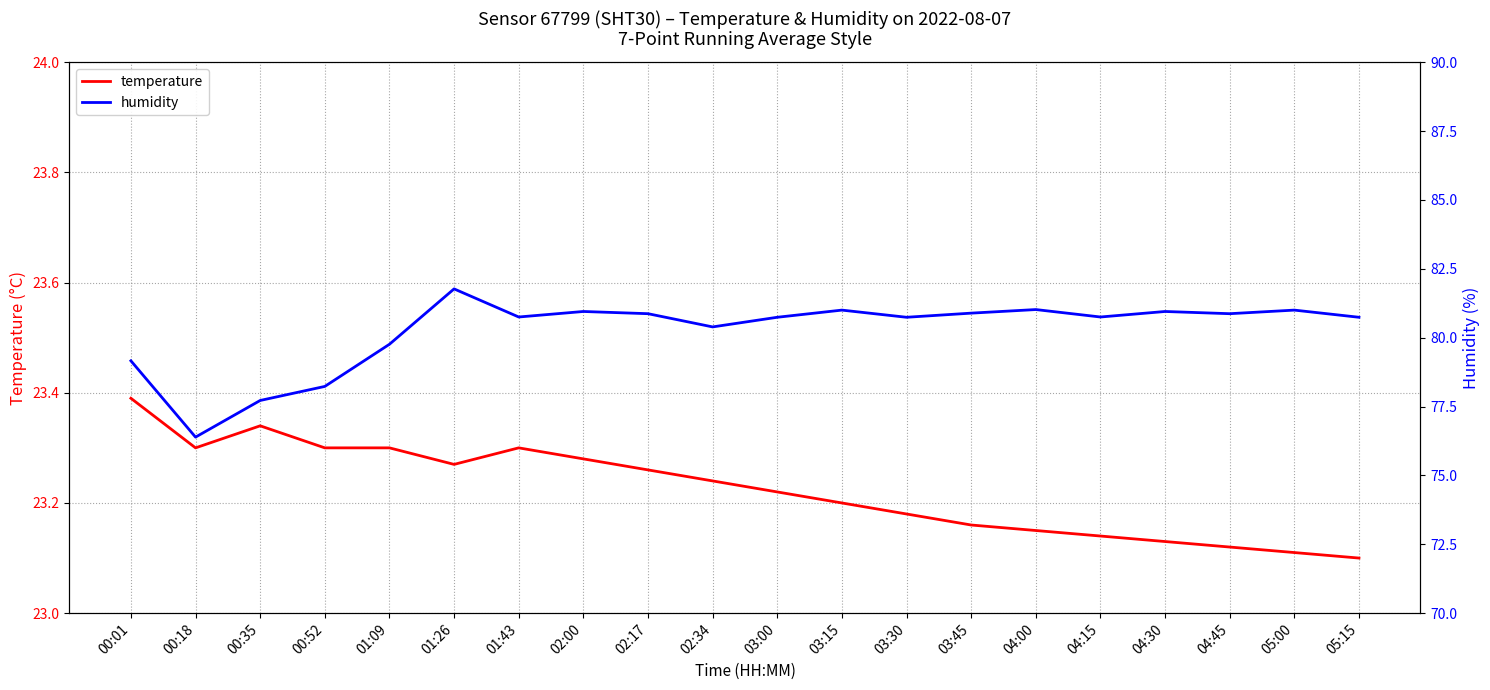

True or false: humidity and temperature cross at least once.

False